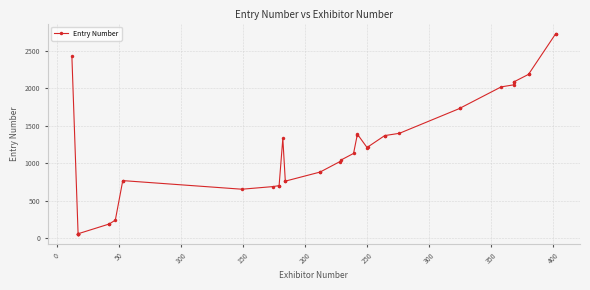

The chart shows a value of 601 at 38. True or false?

False